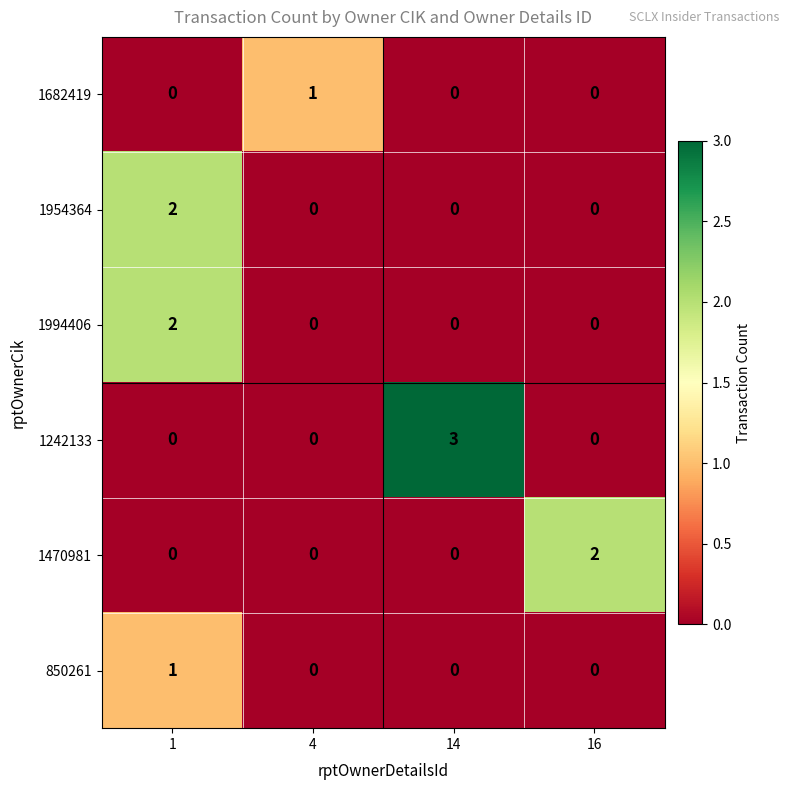

Count the 1242133 values in the range 0 to 3.

4